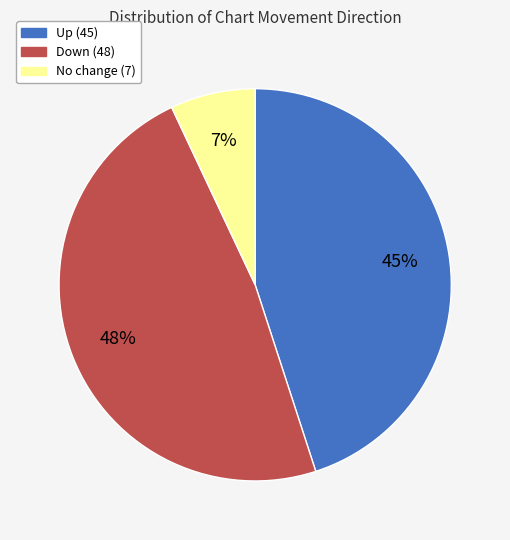

To the nearest percent, what is the average slice percentage?

33%